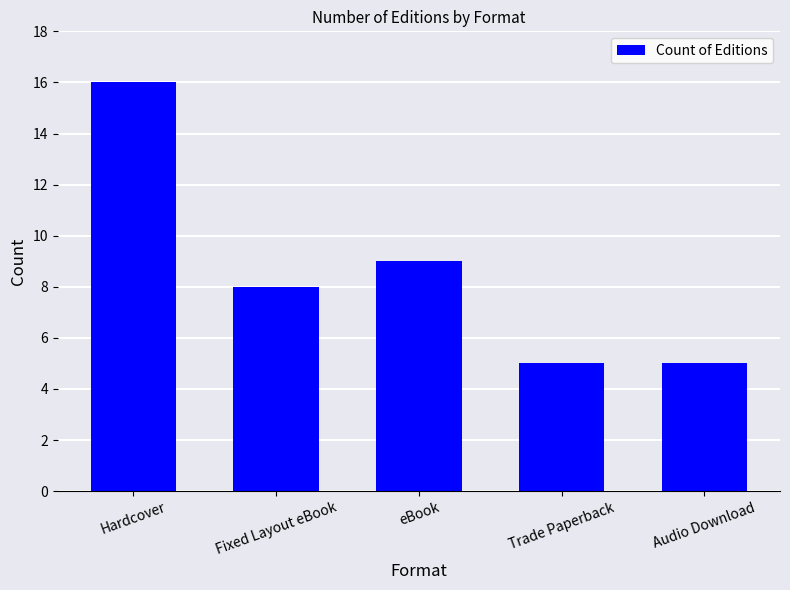

The value at Fixed Layout eBook is 14. True or false?

False